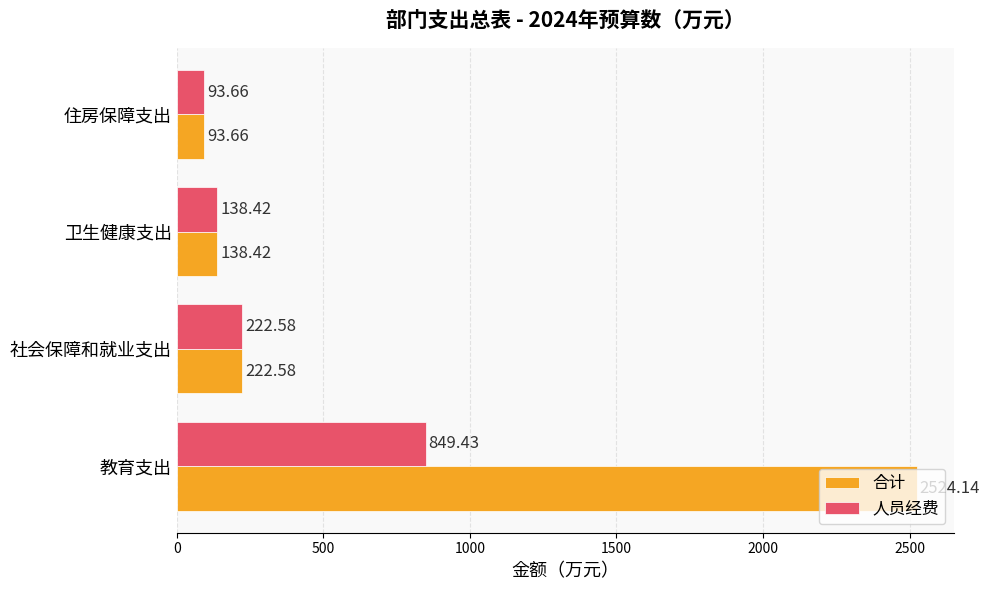

What are all the series names shown in the legend?

合计, 人员经费